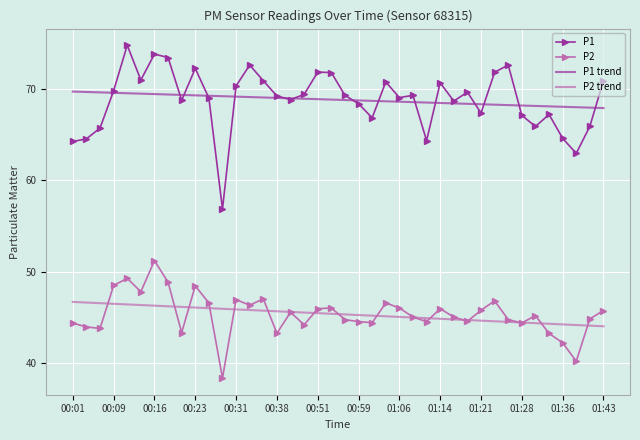

Which series has the largest range (max minus min)?

P1